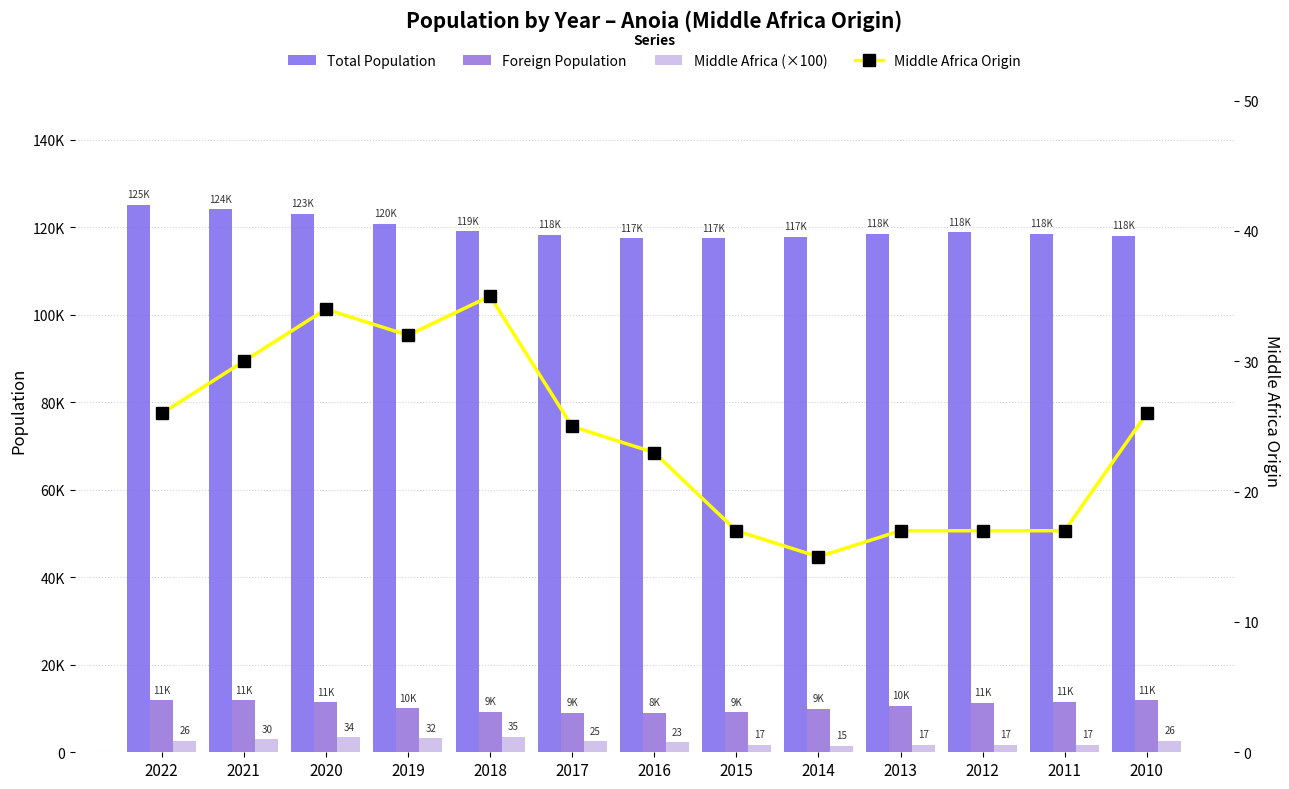

Reading left to right, extract all data points from this chart.

Total Population: 2022=125065	2021=124112	2020=123024	2019=120738	2018=119089	2017=118277	2016=117504	2015=117444	2014=117842	2013=118467	2012=118817	2011=118509	2010=118057
Foreign Population: 2022=11885	2021=11883	2020=11445	2019=10073	2018=9284	2017=9039	2016=8982	2015=9201	2014=9902	2013=10623	2012=11332	2011=11522	2010=11939
Middle Africa (×100): 2022=2600	2021=3000	2020=3400	2019=3200	2018=3500	2017=2500	2016=2300	2015=1700	2014=1500	2013=1700	2012=1700	2011=1700	2010=2600
Middle Africa Origin: 2022=26	2021=30	2020=34	2019=32	2018=35	2017=25	2016=23	2015=17	2014=15	2013=17	2012=17	2011=17	2010=26